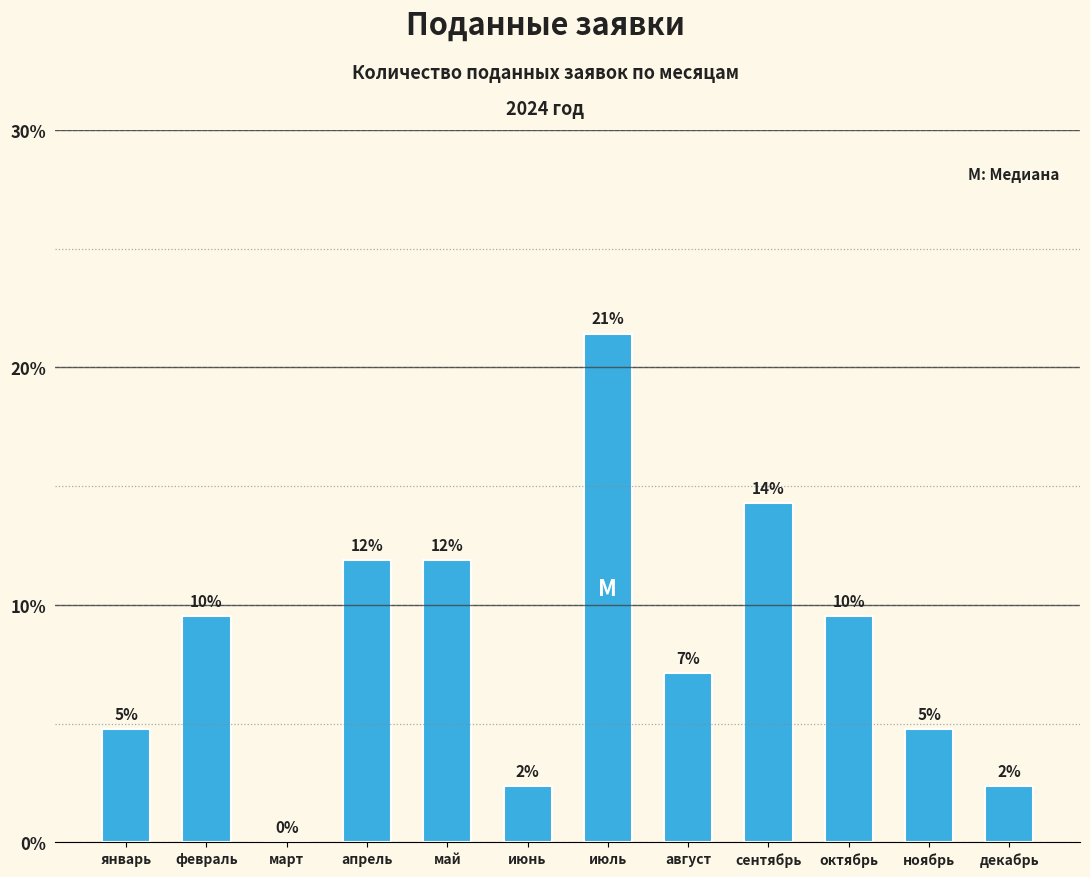

Are the bars horizontal?

No